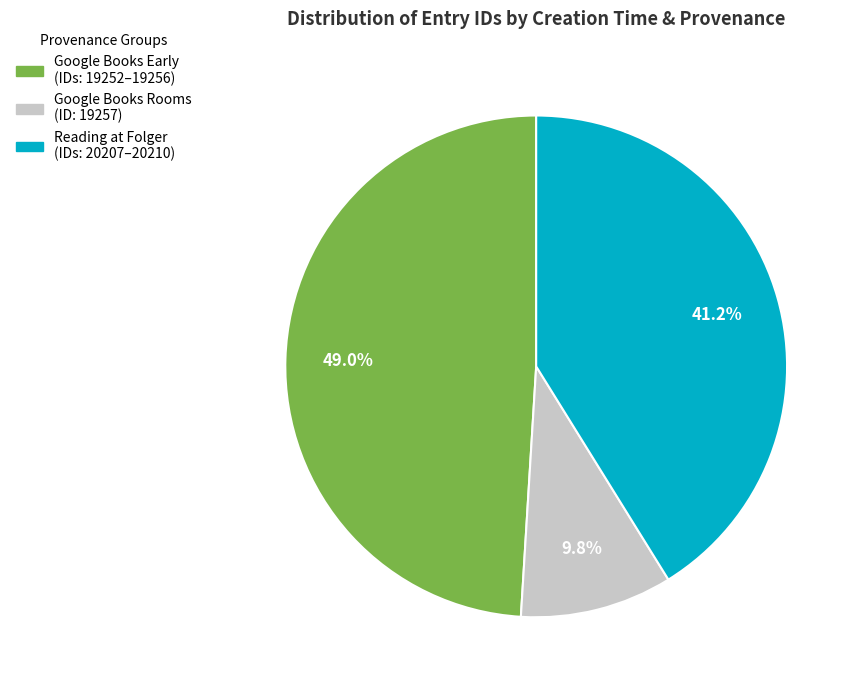

Does any single category account for the majority?

No